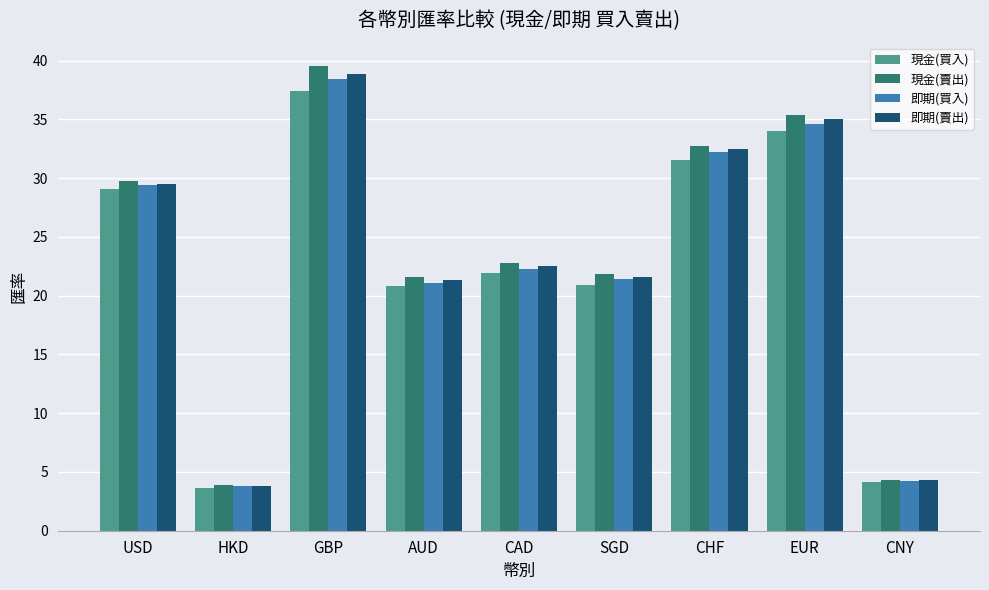

What is the sum of the 現金(賣出) values at CNY and USD?

34.1